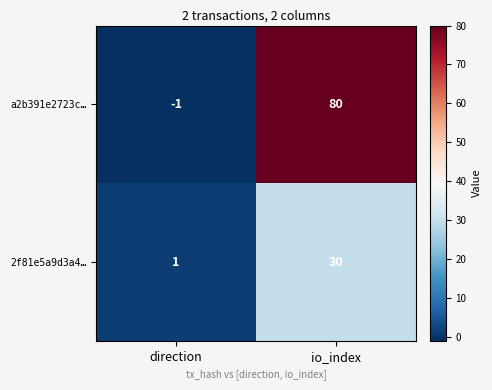

Reading left to right, transcribe all the data shown in this chart.

a2b391e2723c…: -1	80
2f81e5a9d3a4…: 1	30